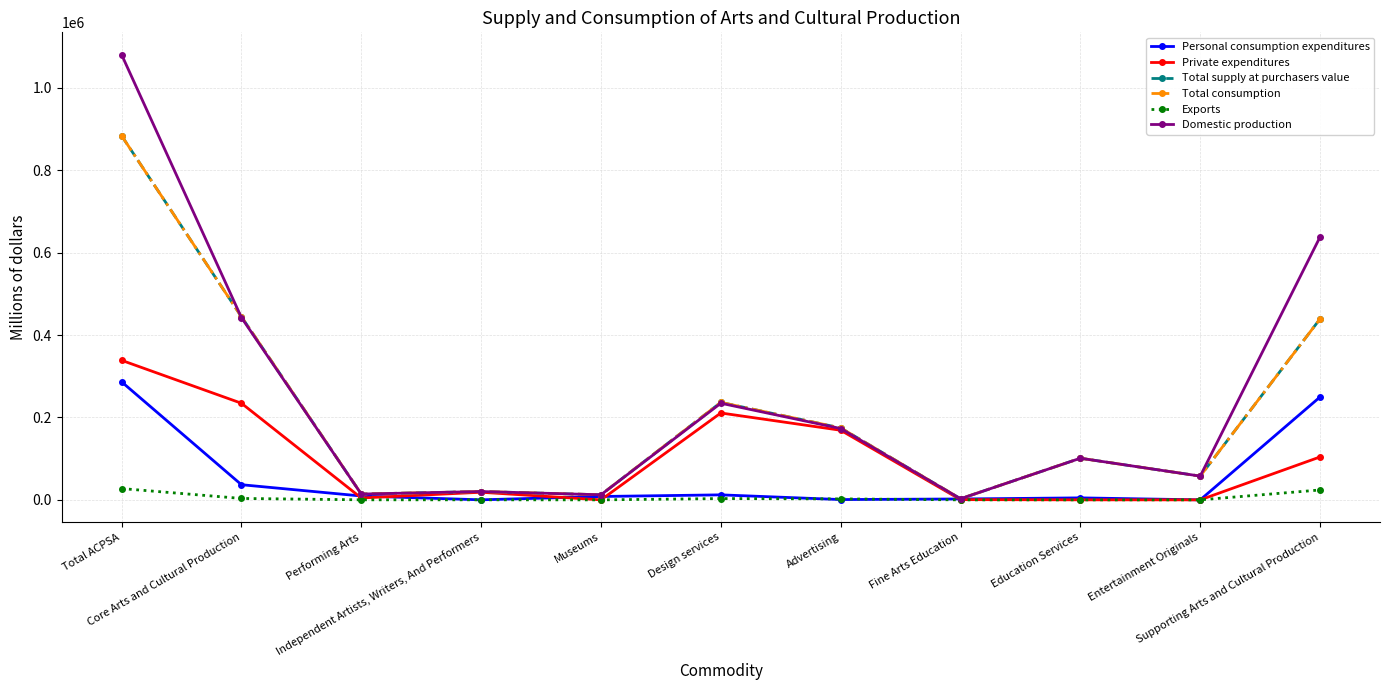

What is the label of the 9th point from the right?

Performing Arts